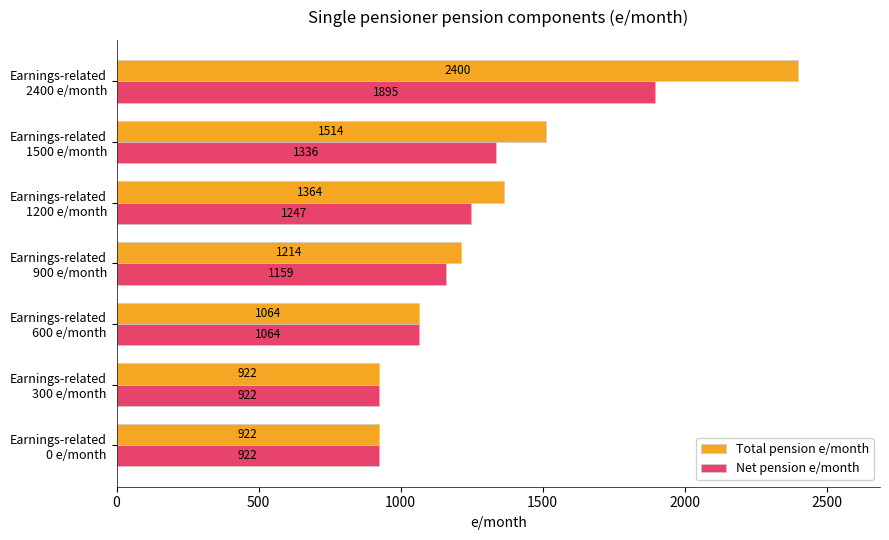

At how many categories does at least one series exceed 1617?

1